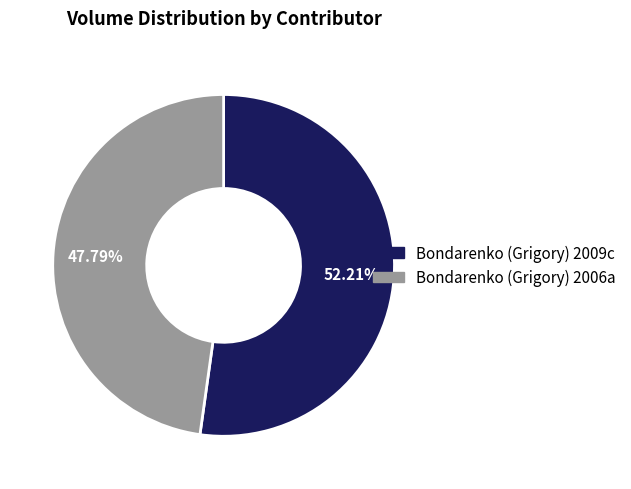

Which slice is the largest?

Bondarenko (Grigory) 2009c